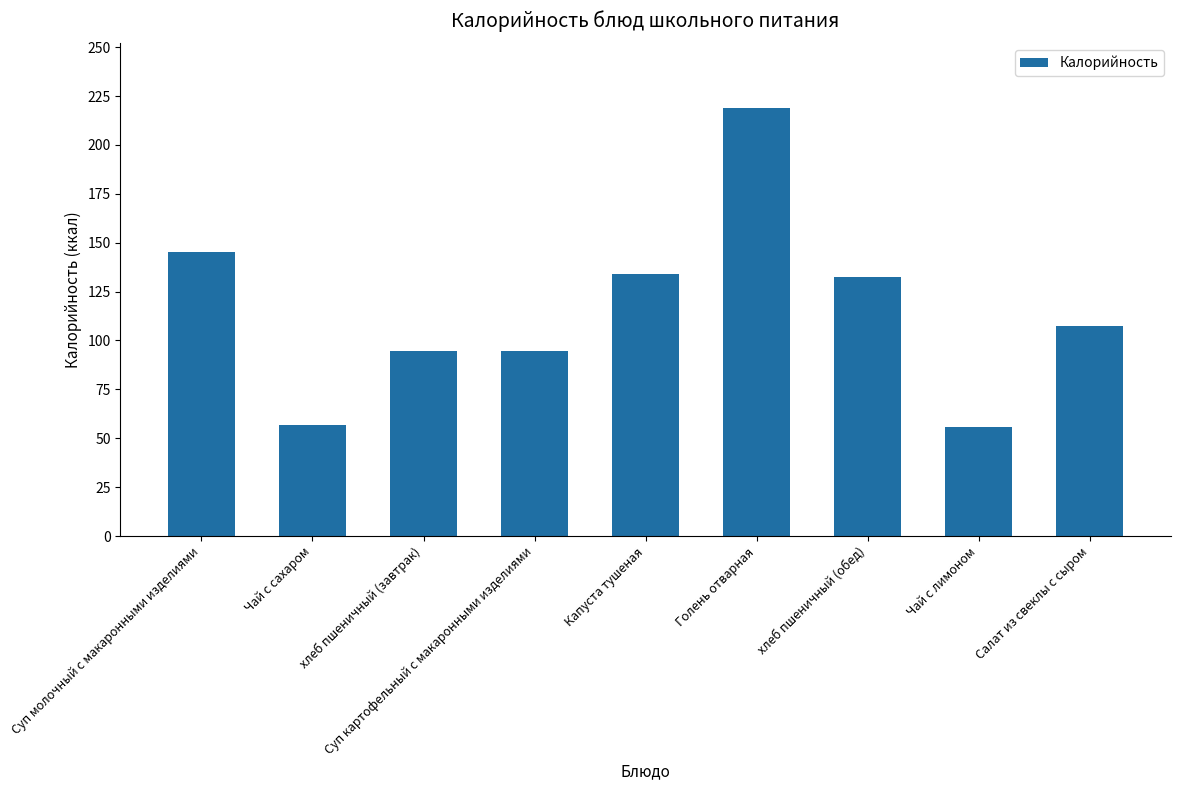

At which label does the data first exceed 107?

Суп молочный с макаронными изделиями